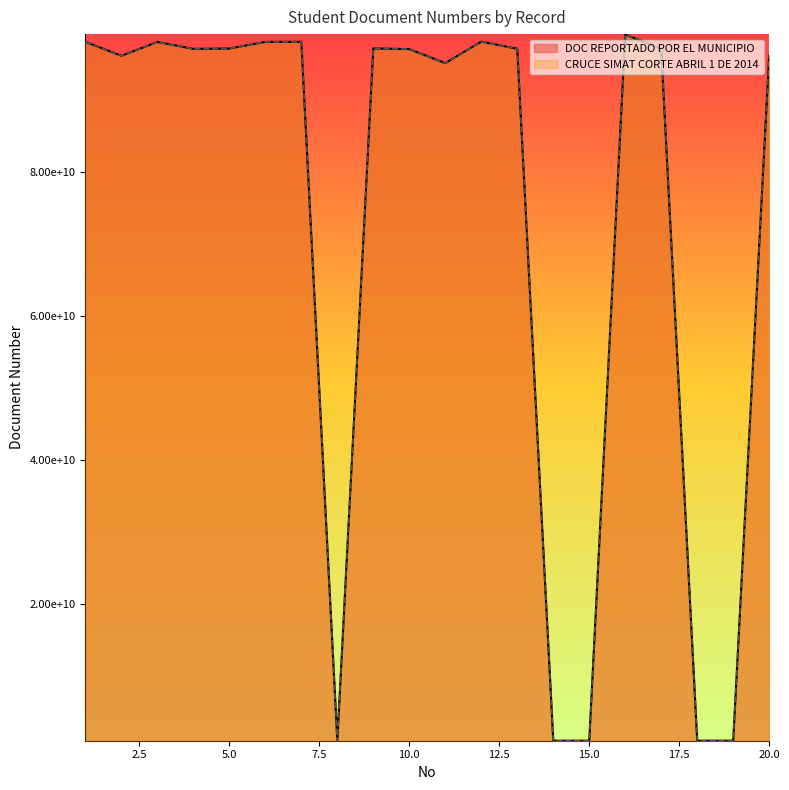

At how many categories does at least one series exceed 54808092416?

15